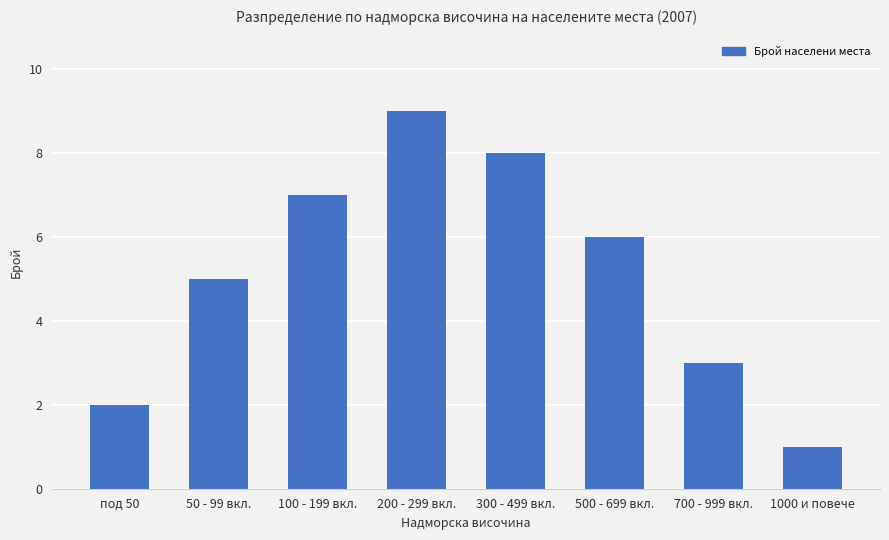

Count the values in the range 3 to 8.

5